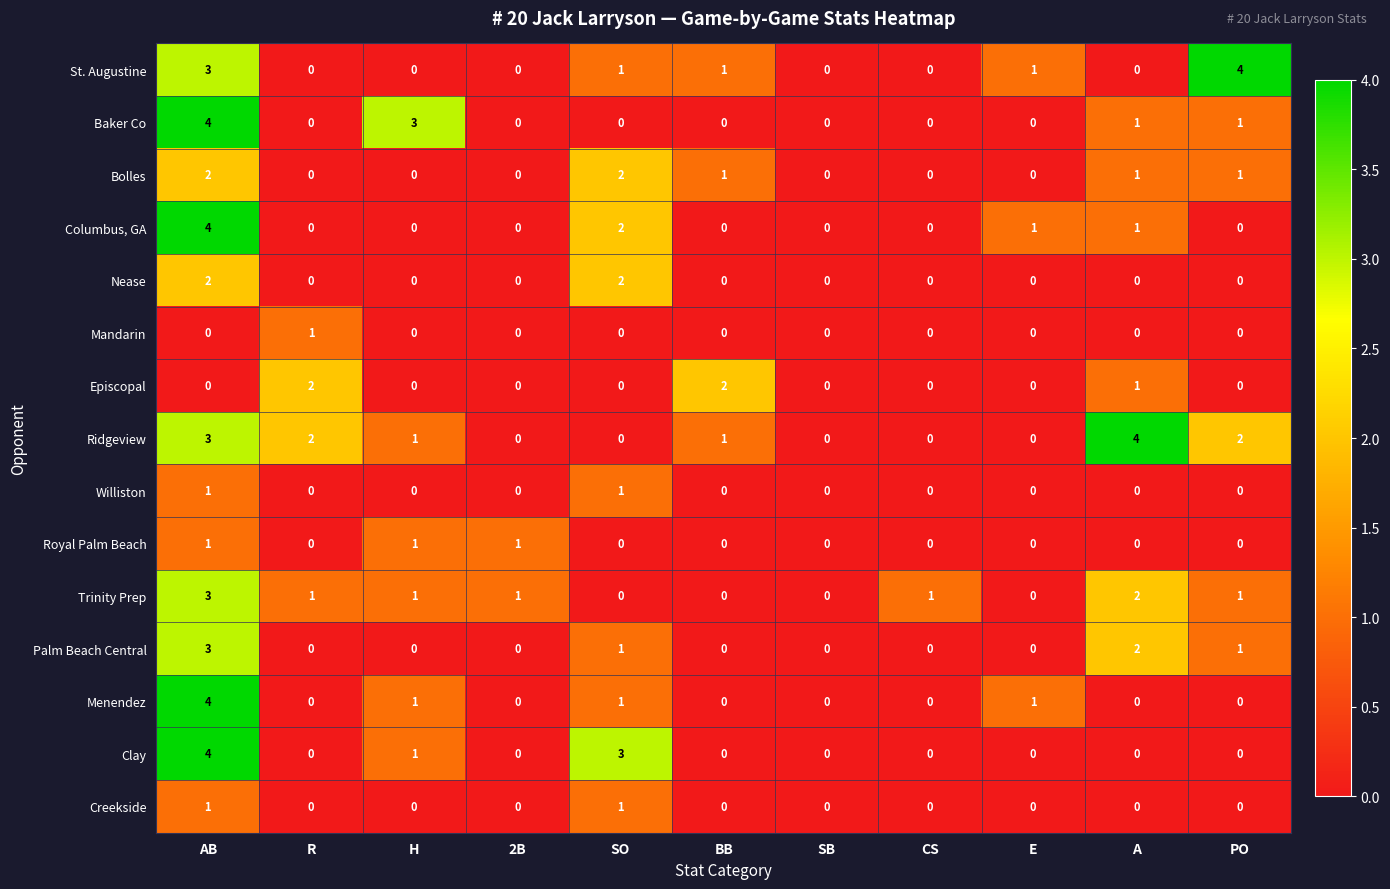

Which series has the largest total across all categories?

Ridgeview